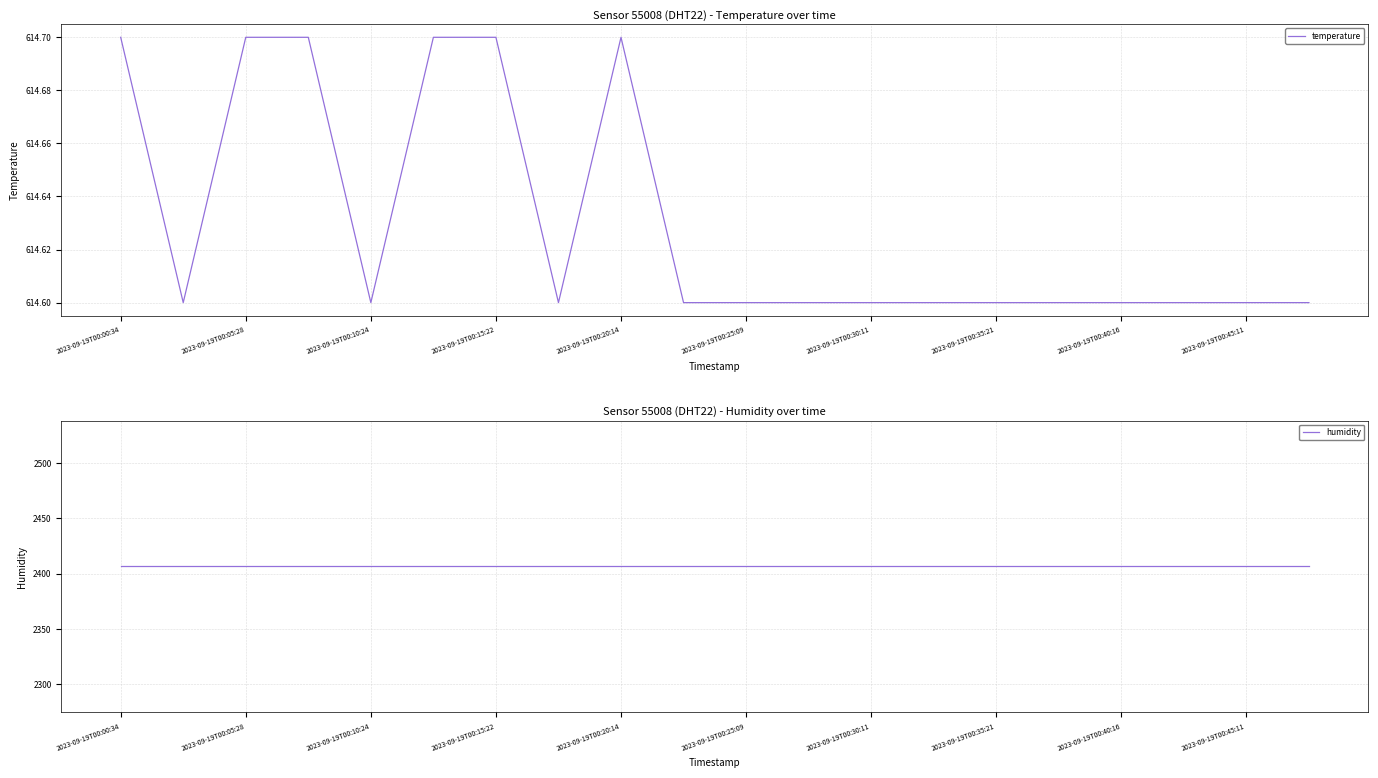

What is the value of the temperature point at the 6th from the left?

614.7